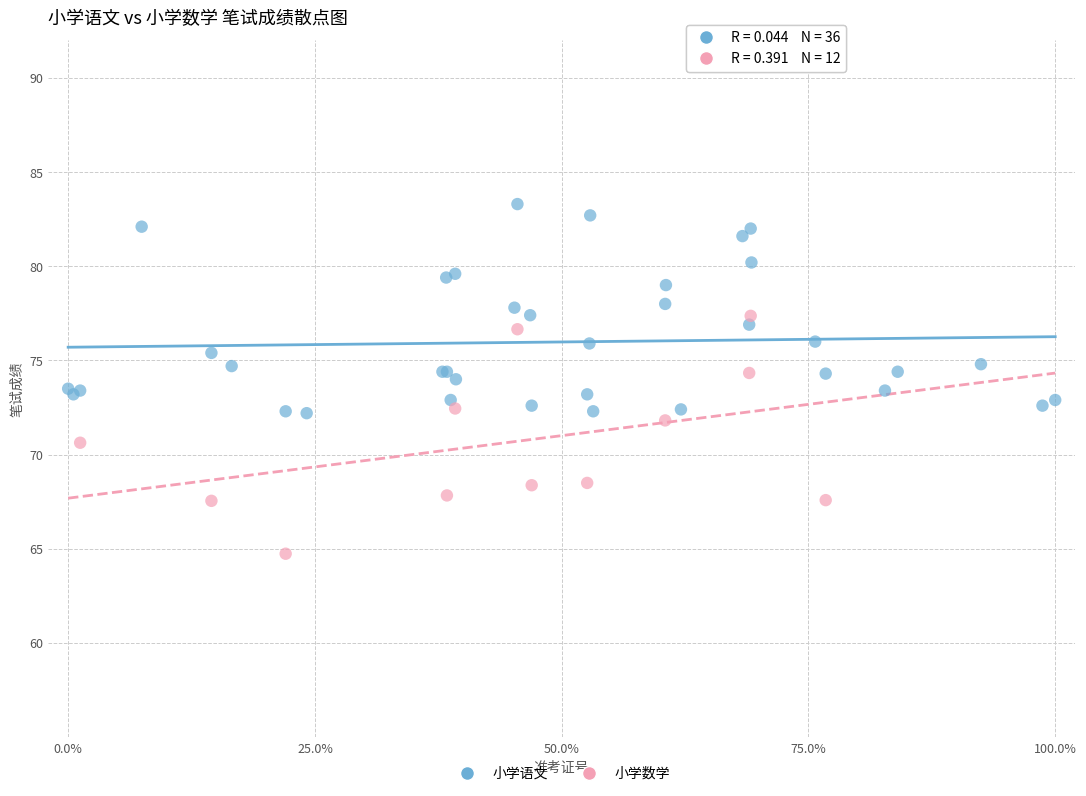

Which series reaches the minimum Y coordinate?

小学数学